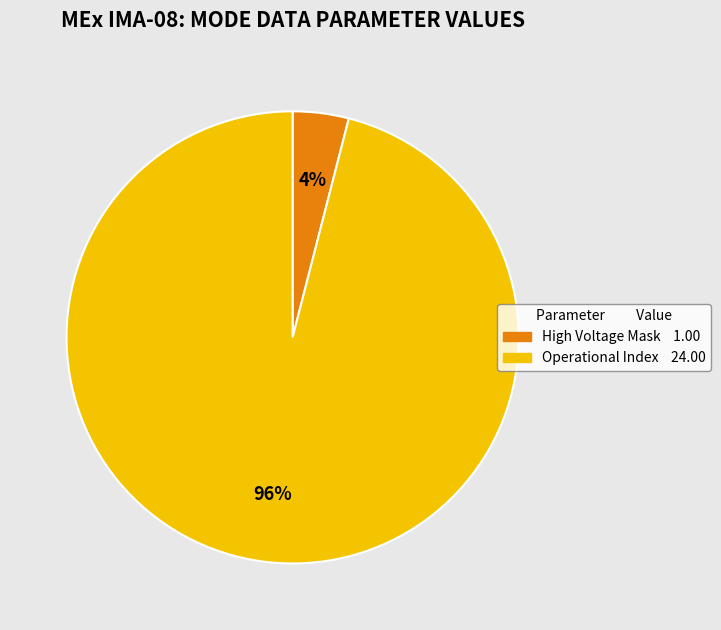

To the nearest percent, what is the average slice percentage?

50%